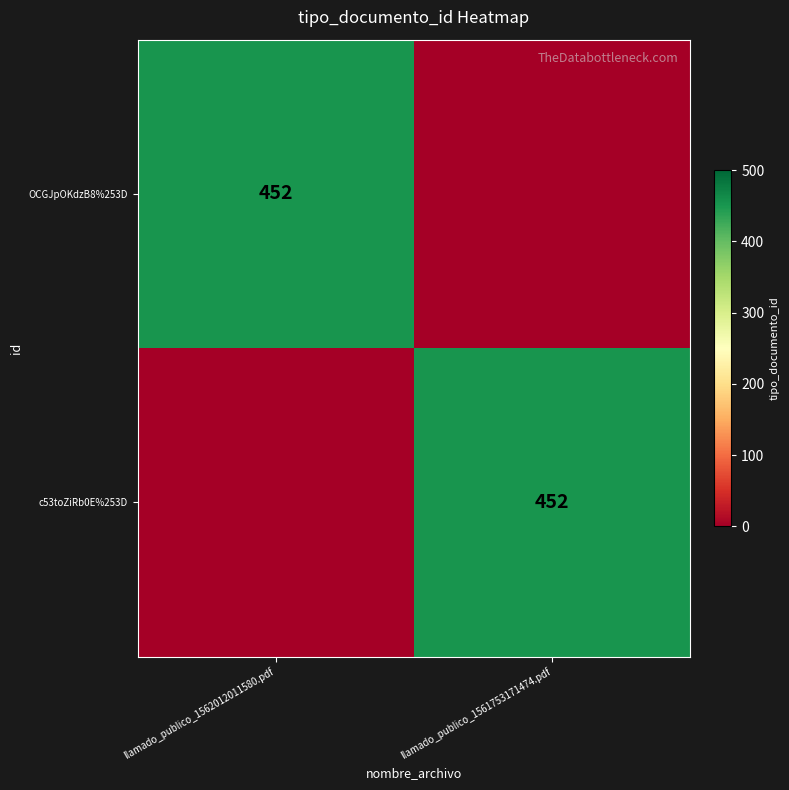

The c53toZiRb0E%253D series shows 452 at llamado_publico_1561753171474.pdf. True or false?

True